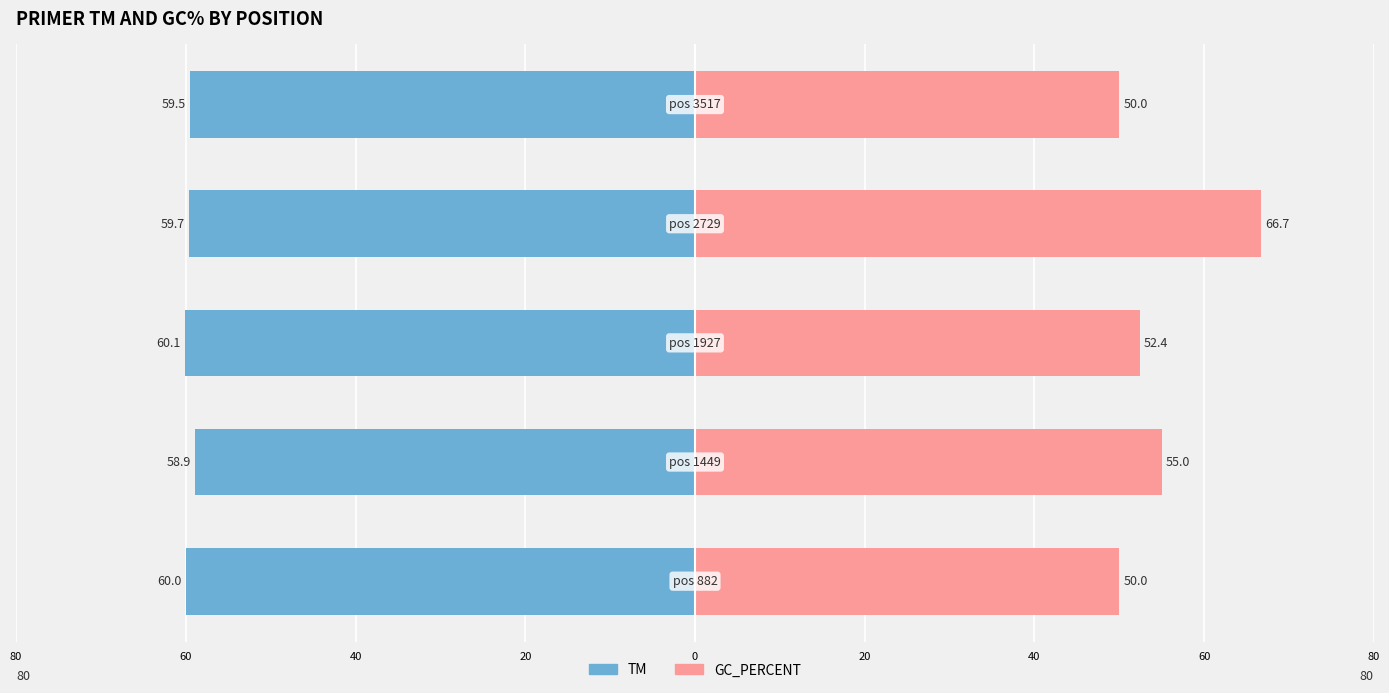

Are the bars horizontal?

Yes